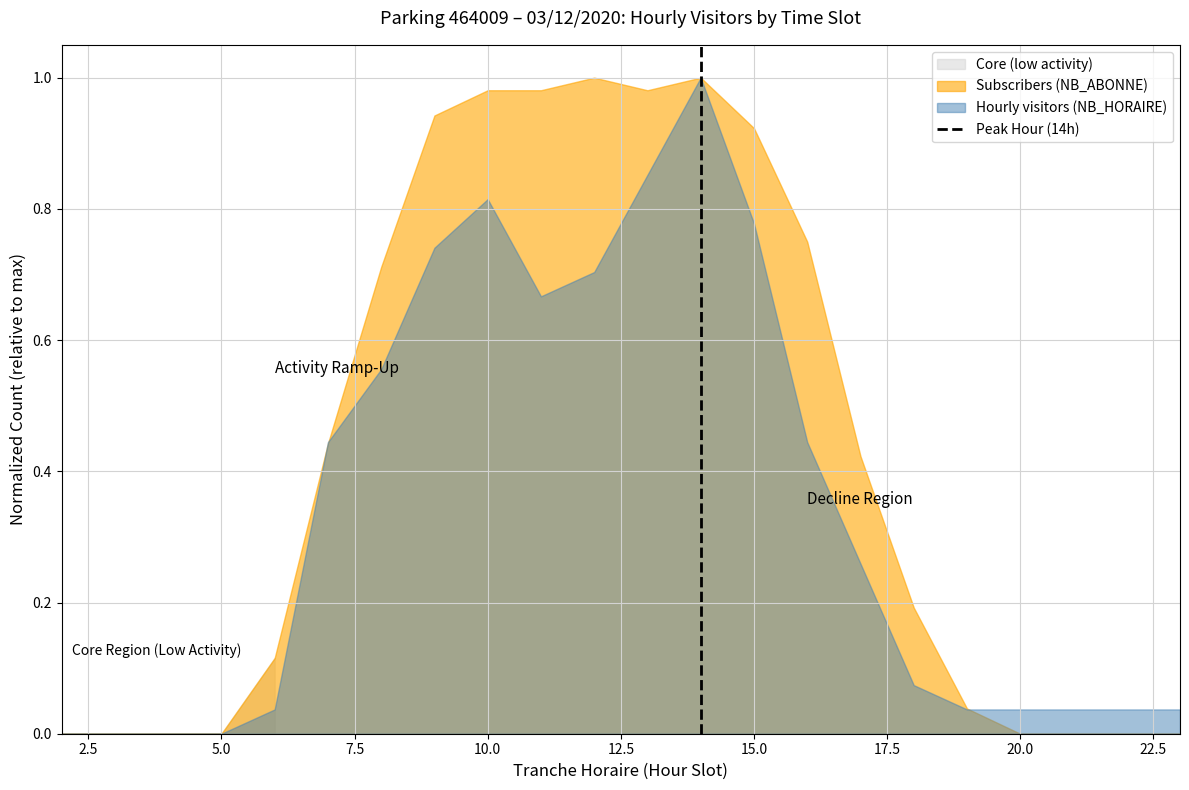

True or false: the data shows 1 at 2.5.

False